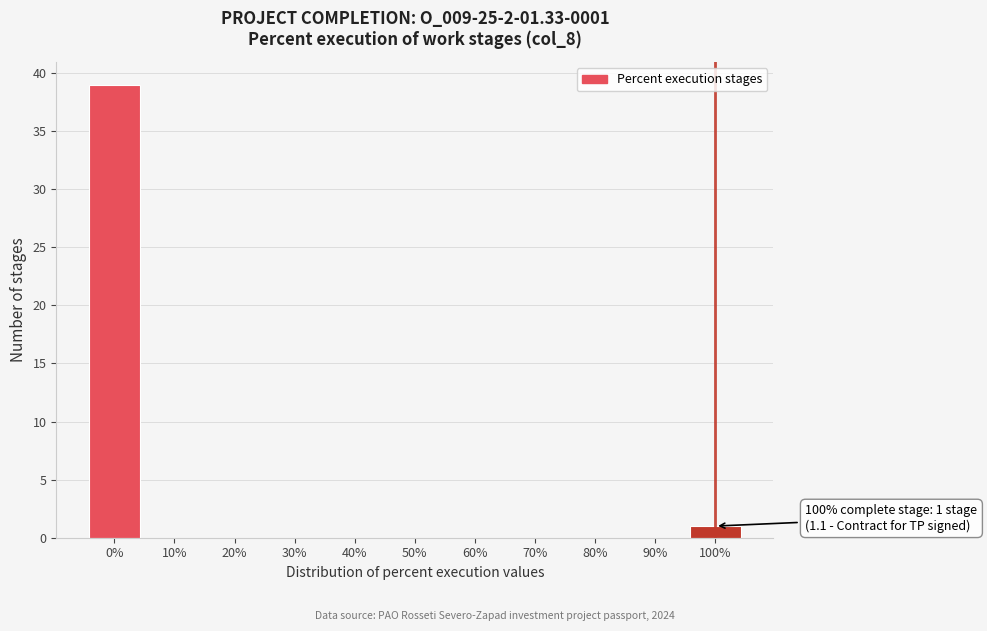

Reading left to right, what are all the values shown in this chart?

0%=39	10%=0	20%=0	30%=0	40%=0	50%=0	60%=0	70%=0	80%=0	90%=0	100%=1